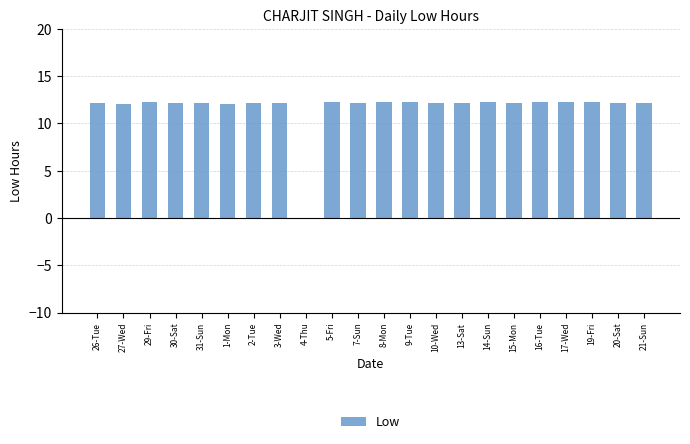

True or false: the data shows 12.3 at 17-Wed.

True